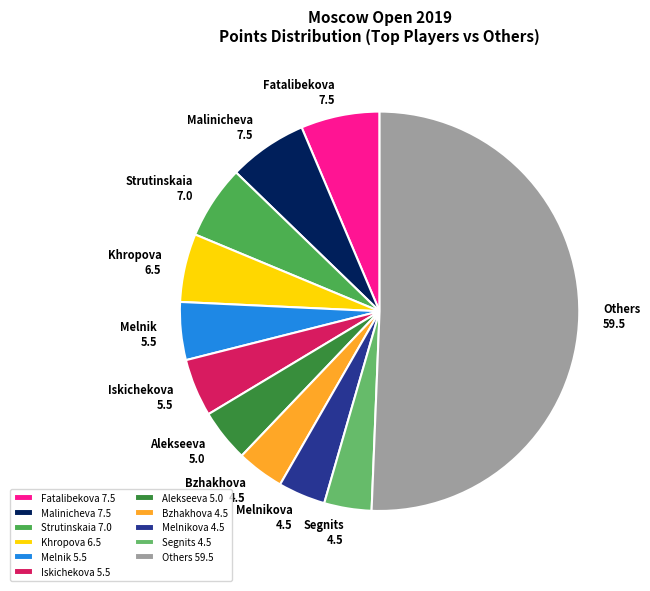

Which slice is the largest?

Others 59.5